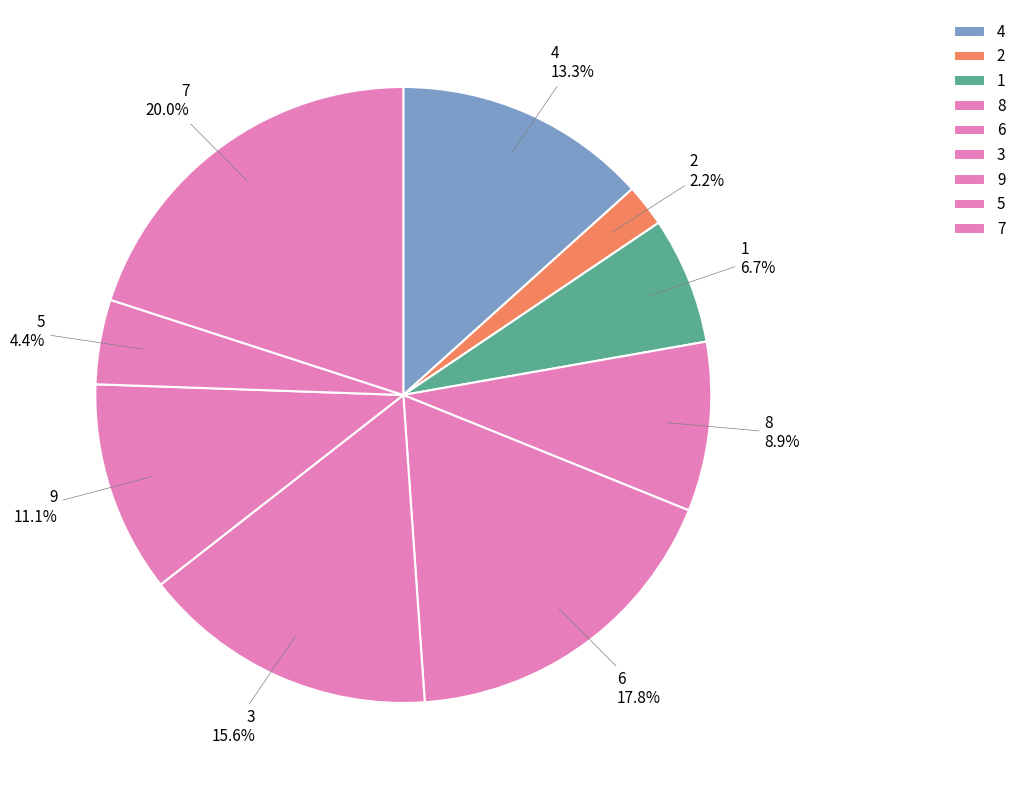

Does 4 represent more than half of the total?

No